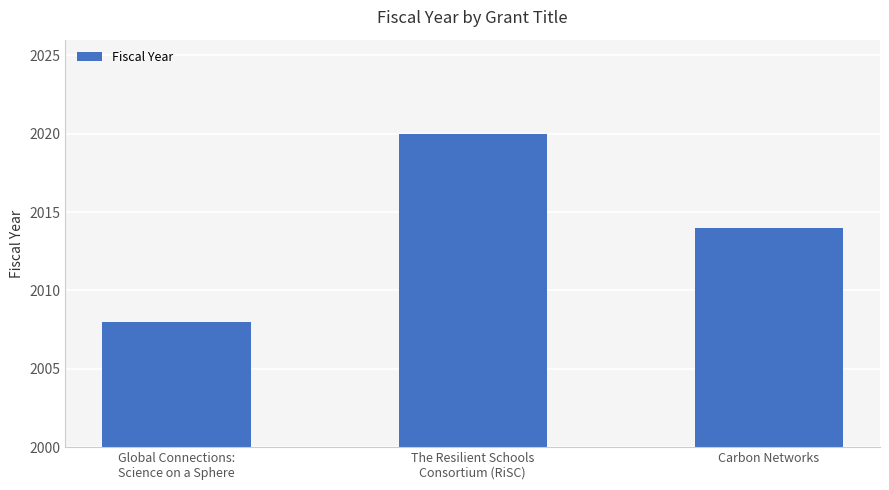

What is the label of the 3rd bar from the left?

Carbon Networks